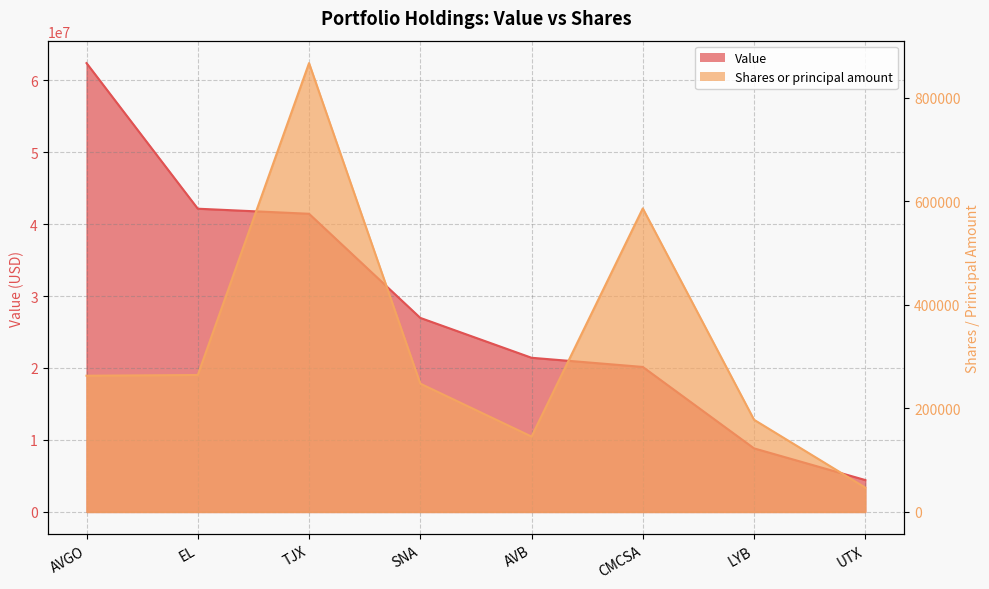

True or false: Value has more than 2 interior local peaks.

False